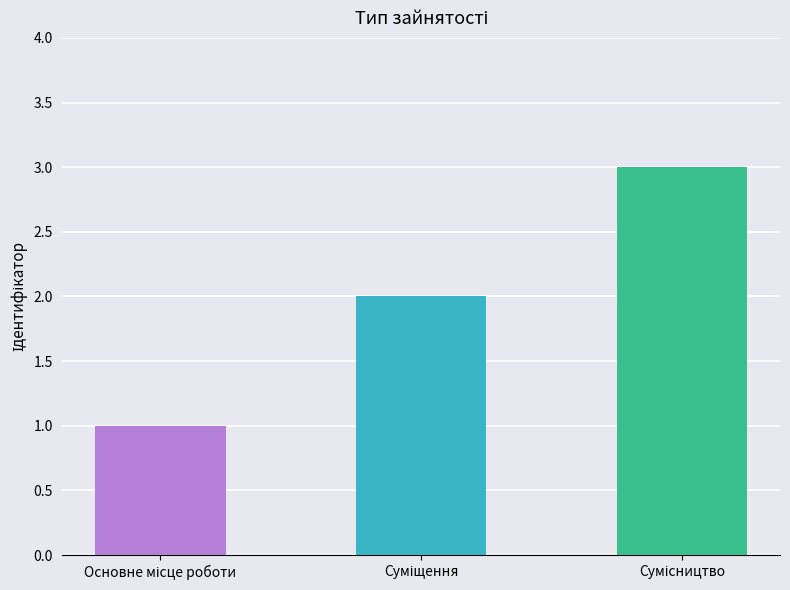

What is the sum of all values?

6